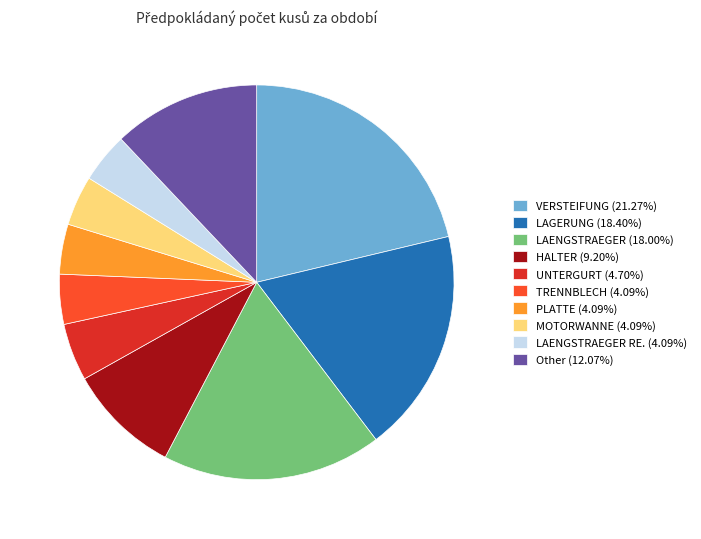

Approximately how many times larger is the value at MOTORWANNE (4.09%) compared to TRENNBLECH (4.09%)?

1.0